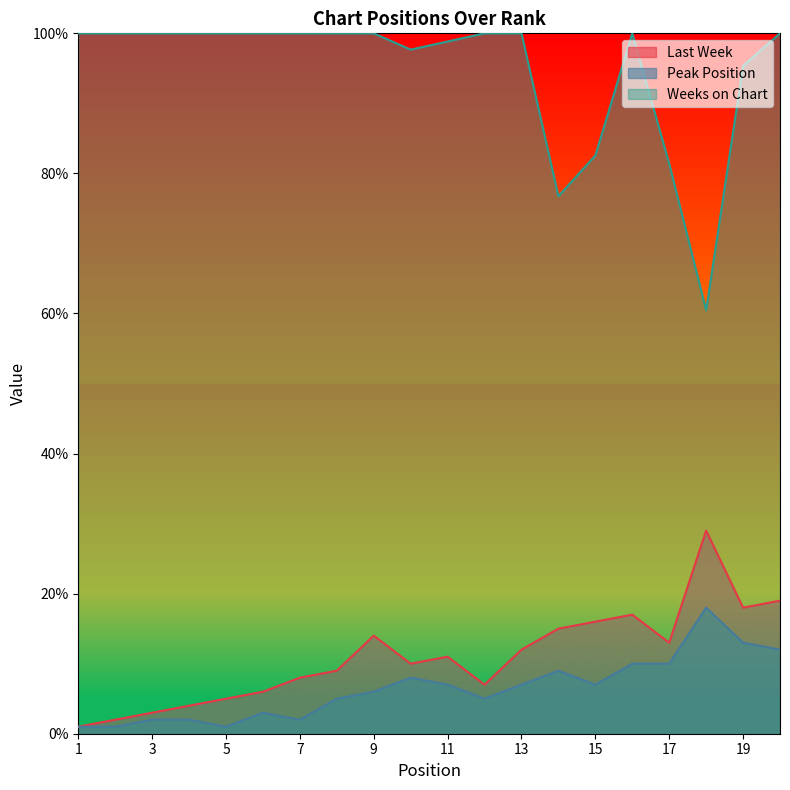

Which series has the largest total across all categories?

Weeks on Chart